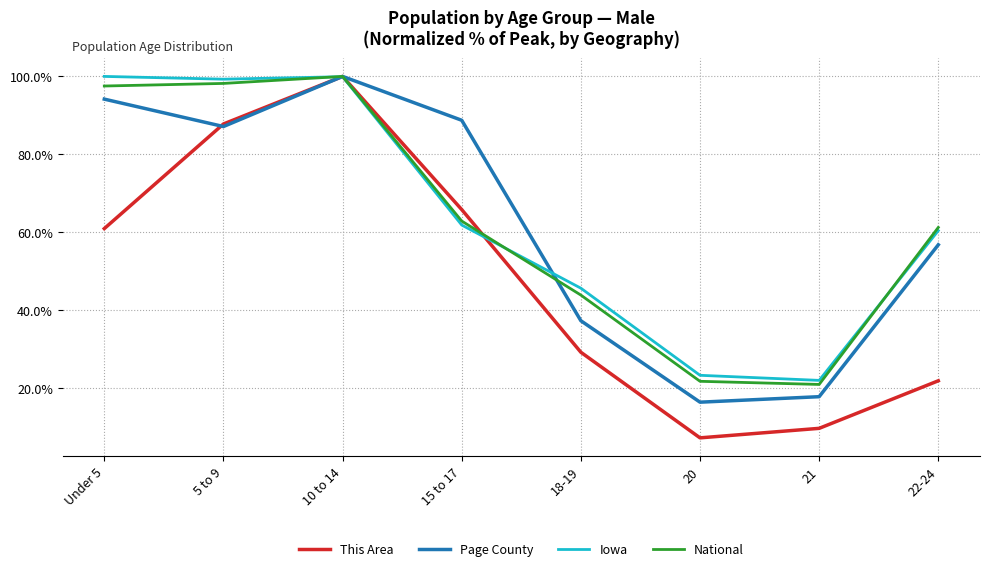

What is the maximum value for This Area?

100.0